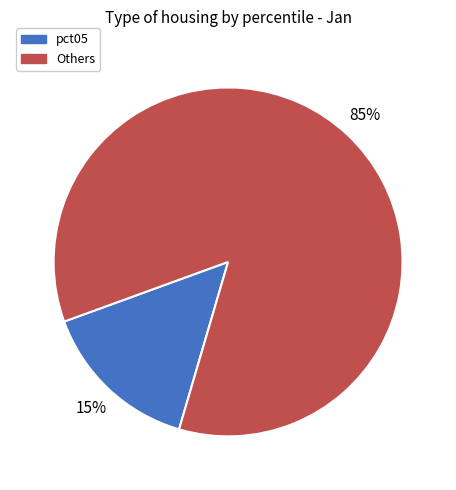

What percentage is the pct05 slice, to the nearest percent?

15%